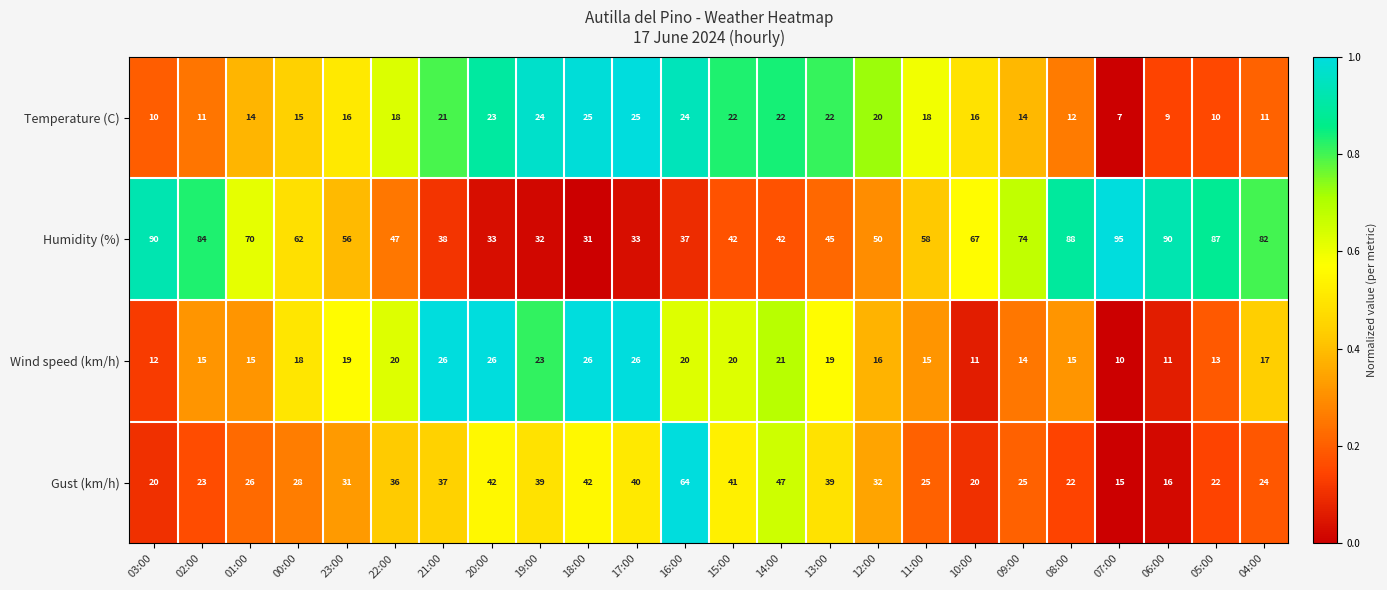

Is it true that Gust (km/h) equals 23 at 02:00?

True